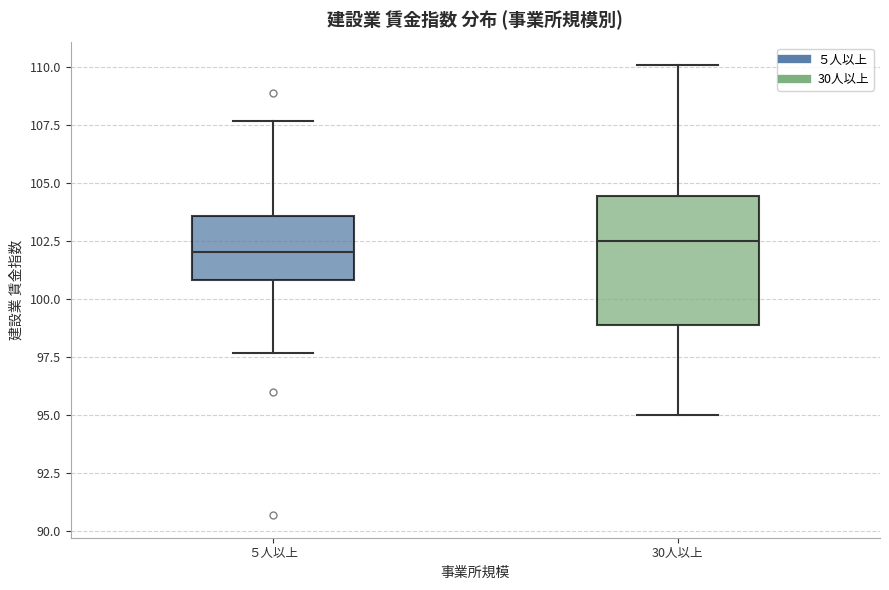

Reading left to right, transcribe this box plot: for each box, give where its median line is, the range the box spans, and where its two whiskers end, as read against the y-axis. The values are not printed on the chart, so give them approximately, as read against the axis.

５人以上: median 102.0, box 101.0 to 103.5, whiskers 97.5 to 107.5
30人以上: median 102.5, box 99.0 to 104.5, whiskers 95.0 to 110.0